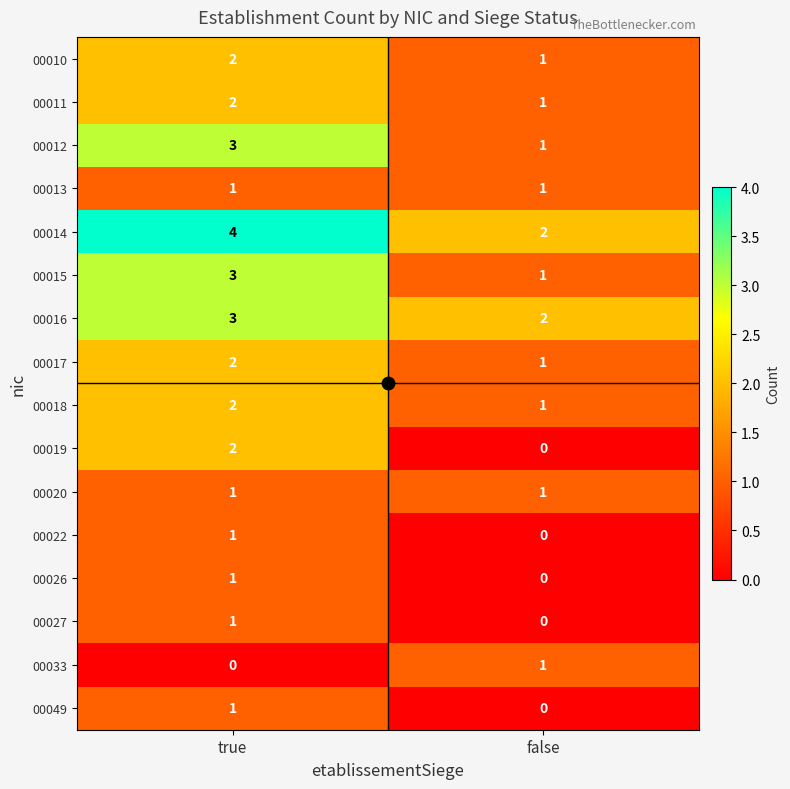

What is the sum of all 00015 values?

4